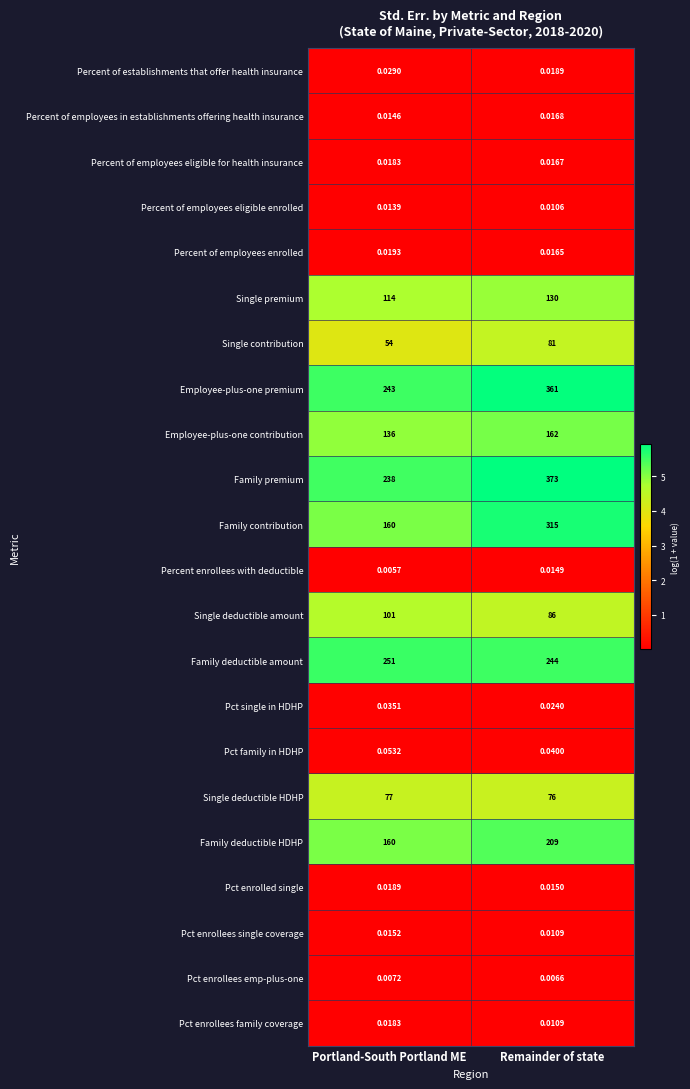

Where is Single contribution nearest to the value 67?

Portland-South Portland ME